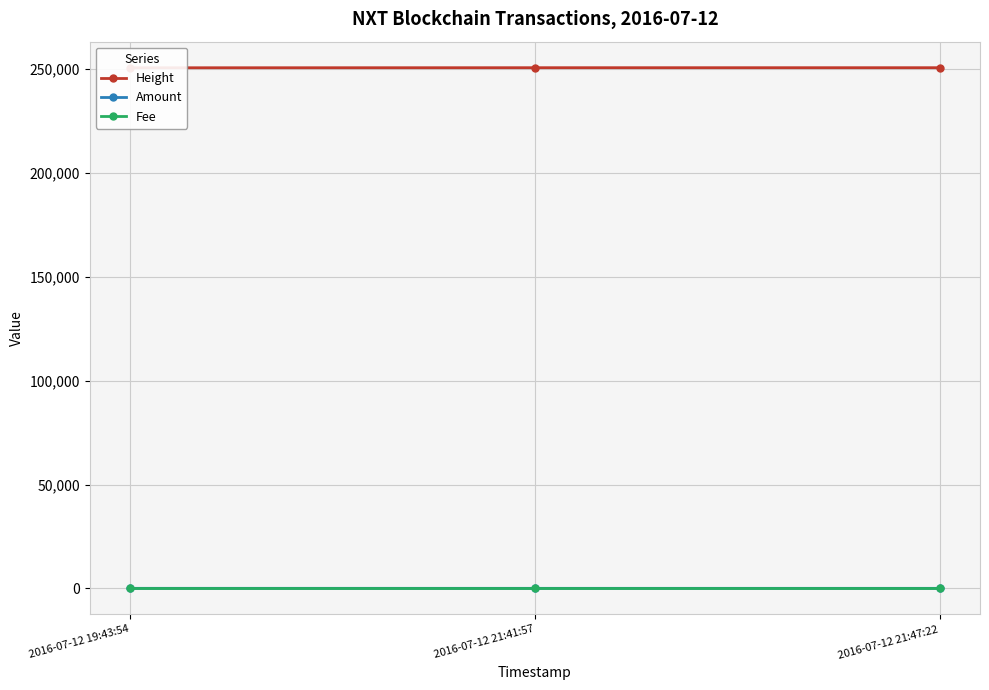

Reading left to right, extract all data points from this chart.

Height: 250718	250747	250749
Amount: 5	0	0
Fee: 1	1	1